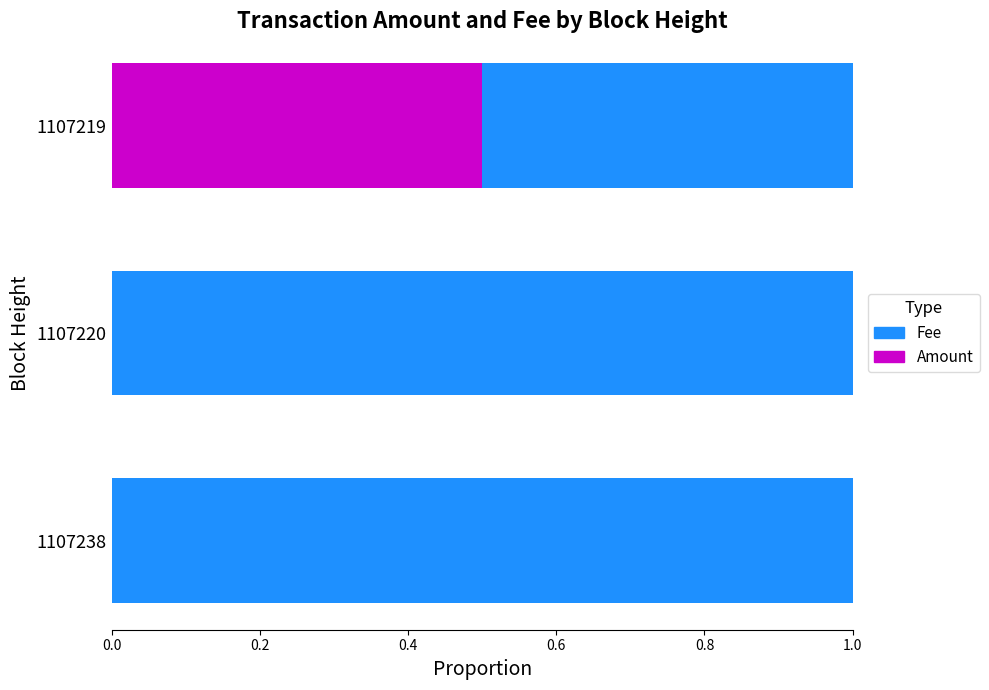

What is the sum of the Amount values at 1107219 and 1107238?

0.5